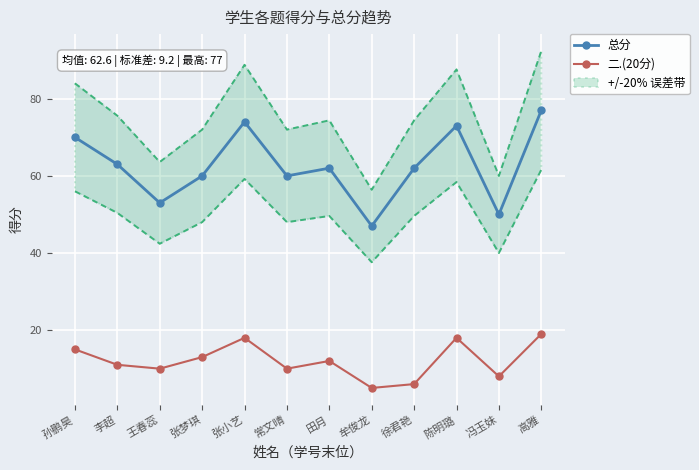

What is the sum of all 总分 values?

751